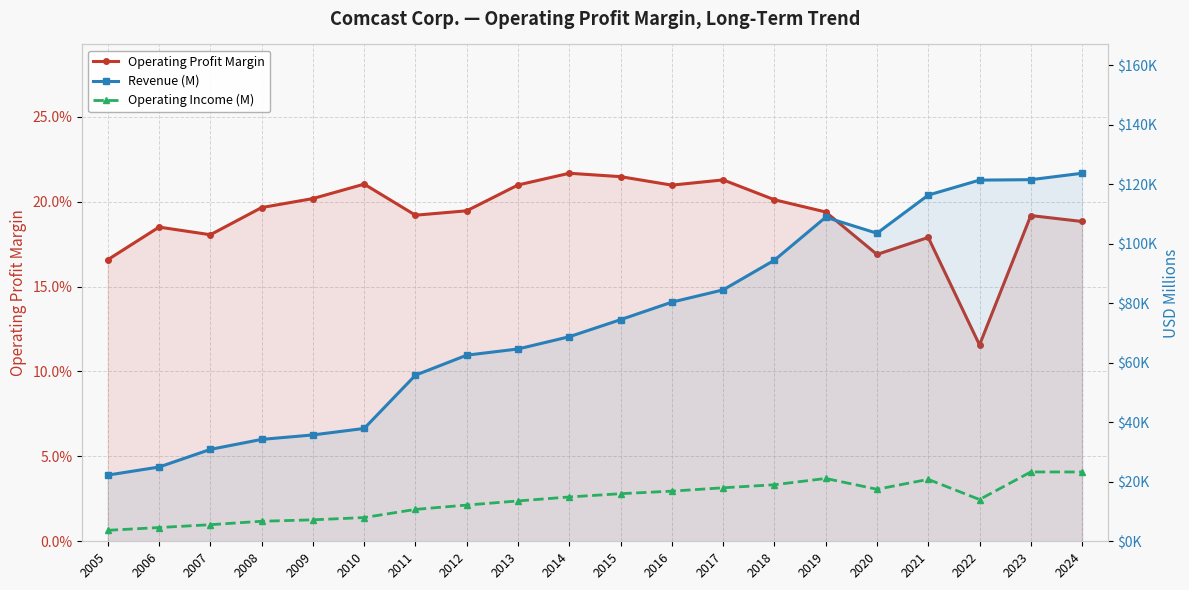

Reading left to right, extract all data points from this chart.

Operating Profit Margin: 2005=0.2	2006=0.2	2007=0.2	2008=0.2	2009=0.2	2010=0.2	2011=0.2	2012=0.2	2013=0.2	2014=0.2	2015=0.2	2016=0.2	2017=0.2	2018=0.2	2019=0.2	2020=0.2	2021=0.2	2022=0.1	2023=0.2	2024=0.2
Revenue (M): 2005=22255.0	2006=24966.0	2007=30895.0	2008=34256.0	2009=35756.0	2010=37937.0	2011=55842.0	2012=62570.0	2013=64657.0	2014=68775.0	2015=74510.0	2016=80403.0	2017=84526.0	2018=94507.0	2019=108942.0	2020=103564.0	2021=116385.0	2022=121427.0	2023=121572.0	2024=123731.0
Operating Income (M): 2005=3690.0	2006=4619.0	2007=5578.0	2008=6732.0	2009=7214.0	2010=7980.0	2011=10721.0	2012=12179.0	2013=13563.0	2014=14904.0	2015=15998.0	2016=16859.0	2017=17987.0	2018=19009.0	2019=21125.0	2020=17493.0	2021=20817.0	2022=14041.0	2023=23314.0	2024=23297.0